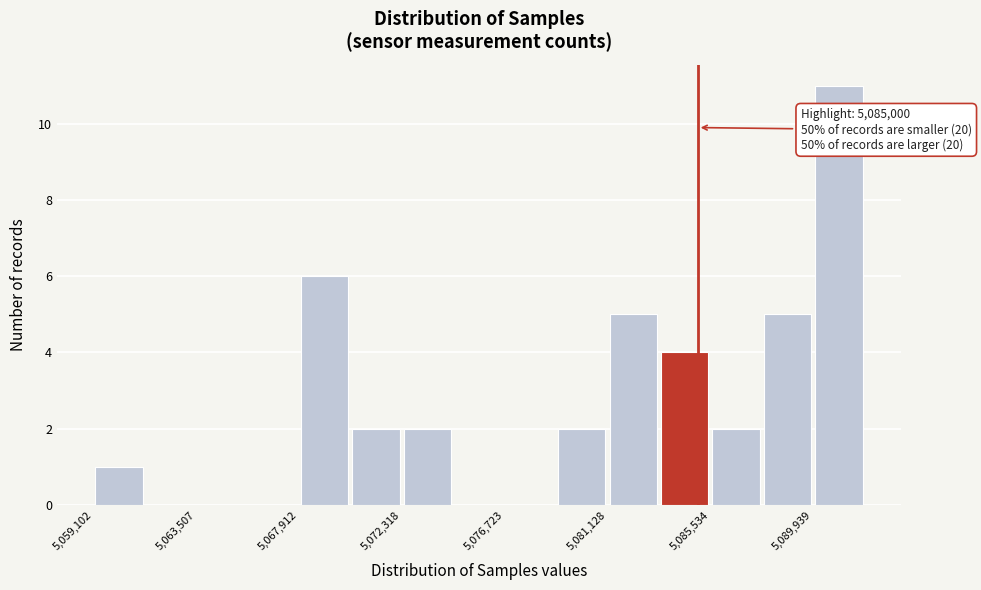

Which range on the x-axis has the tallest bar?

5090000 to 5092000